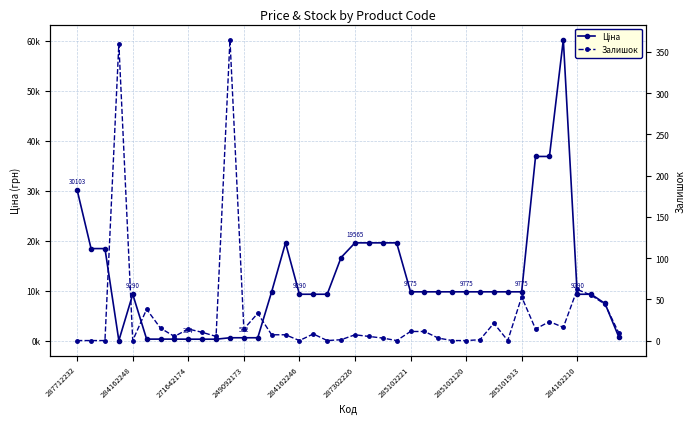

What is the sum of all Ціна values?

480621.3